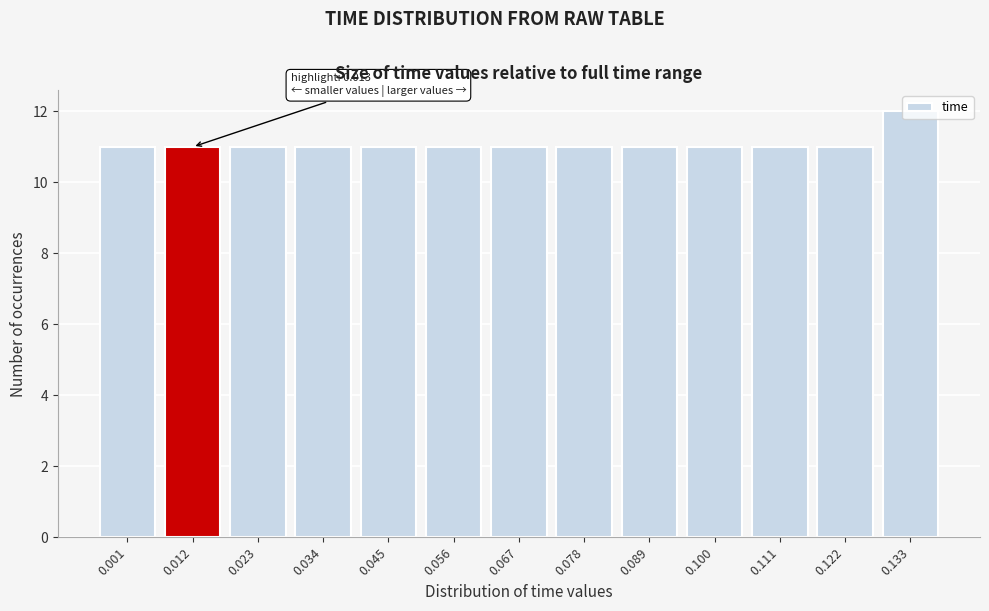

What is the sum of all values?

144